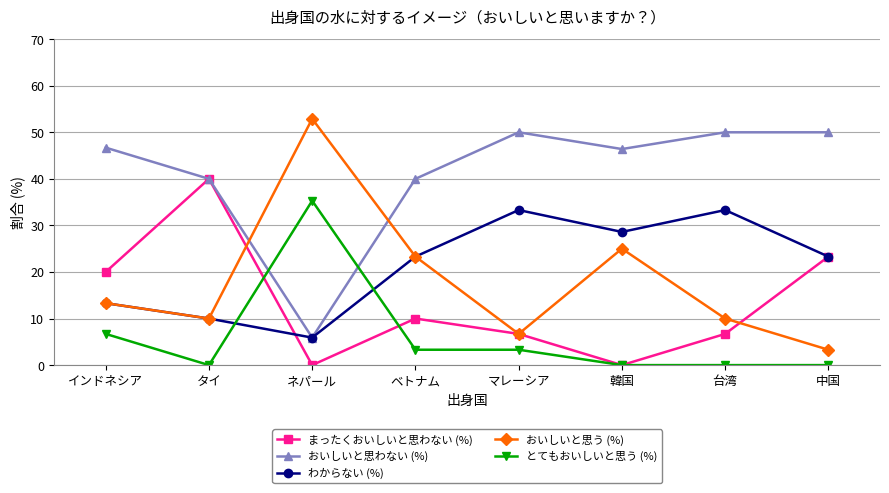

Which series has the largest range (max minus min)?

おいしいと思う (%)